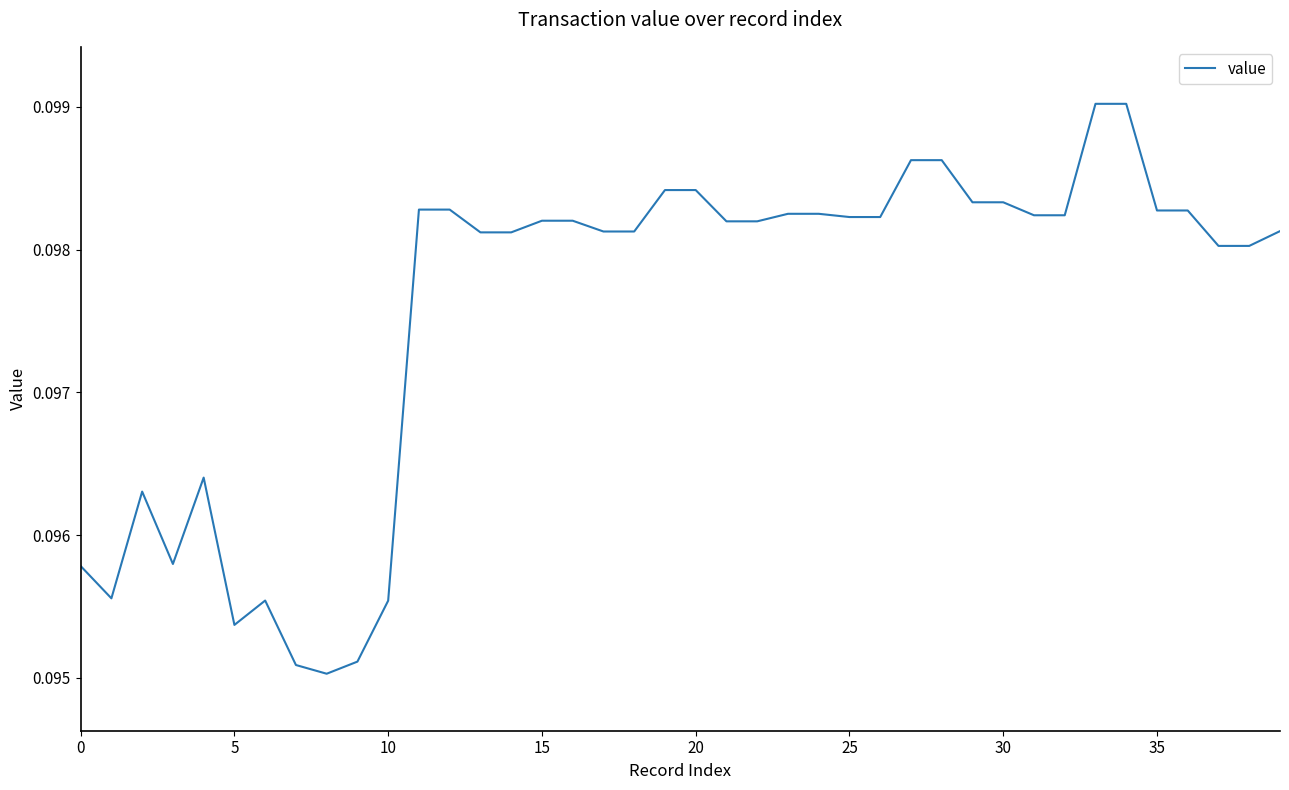

How many distinct data groups are displayed?

1